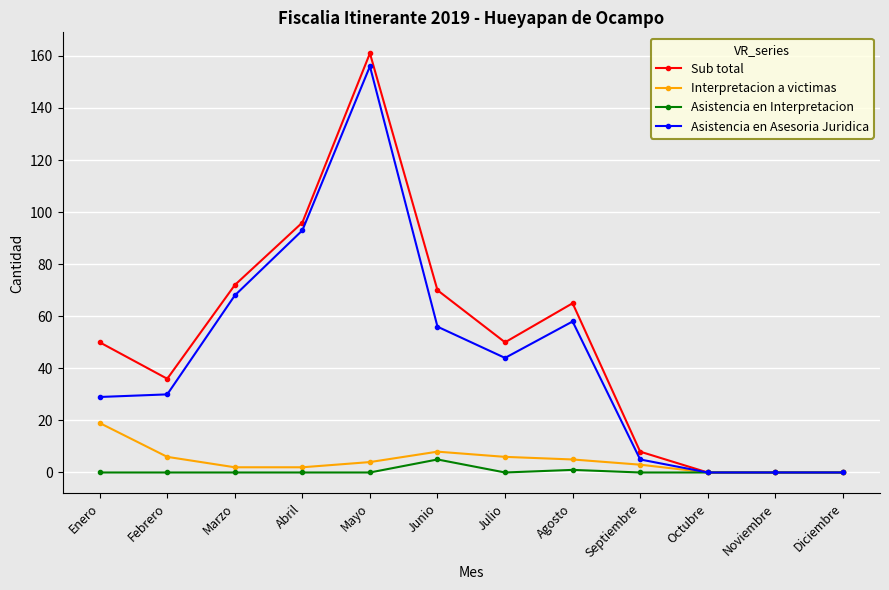

Which series has the widest spread of values?

Sub total